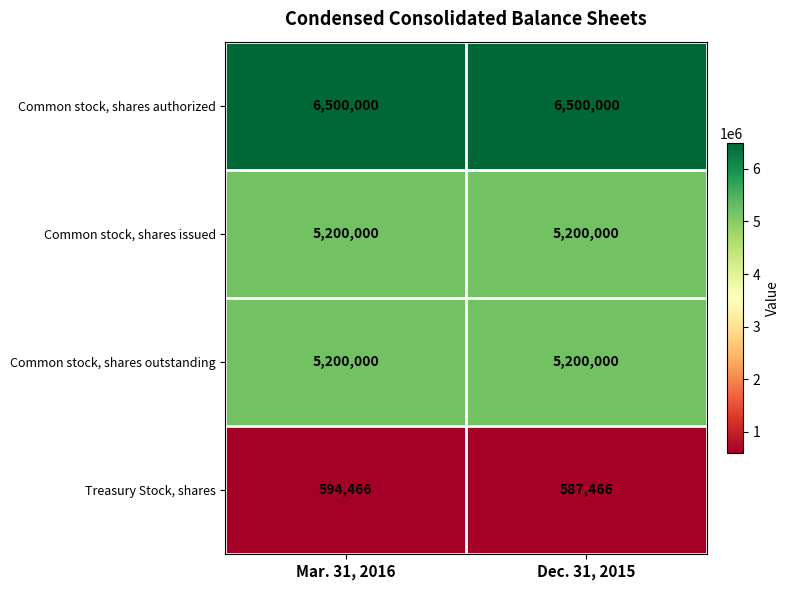

Is it true that Common stock, shares outstanding equals 6828578 at Mar. 31, 2016?

False